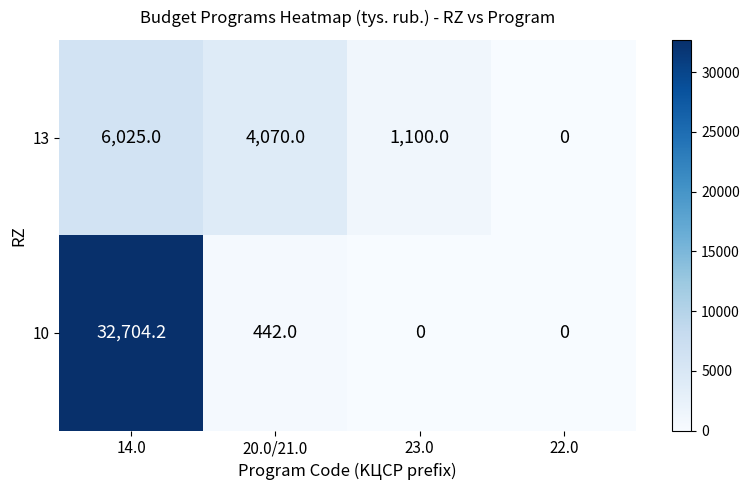

Read the 13 value at 23.0.

1100.0